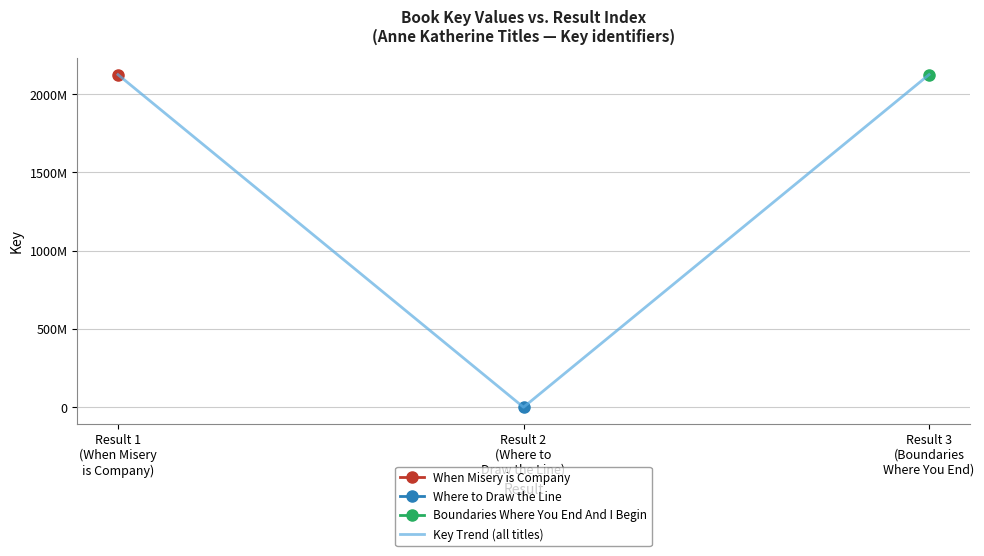

List the labels in order of value, largest first.

Result 3
(Boundaries
Where You End), Result 1
(When Misery
is Company), Result 2
(Where to
Draw the Line)